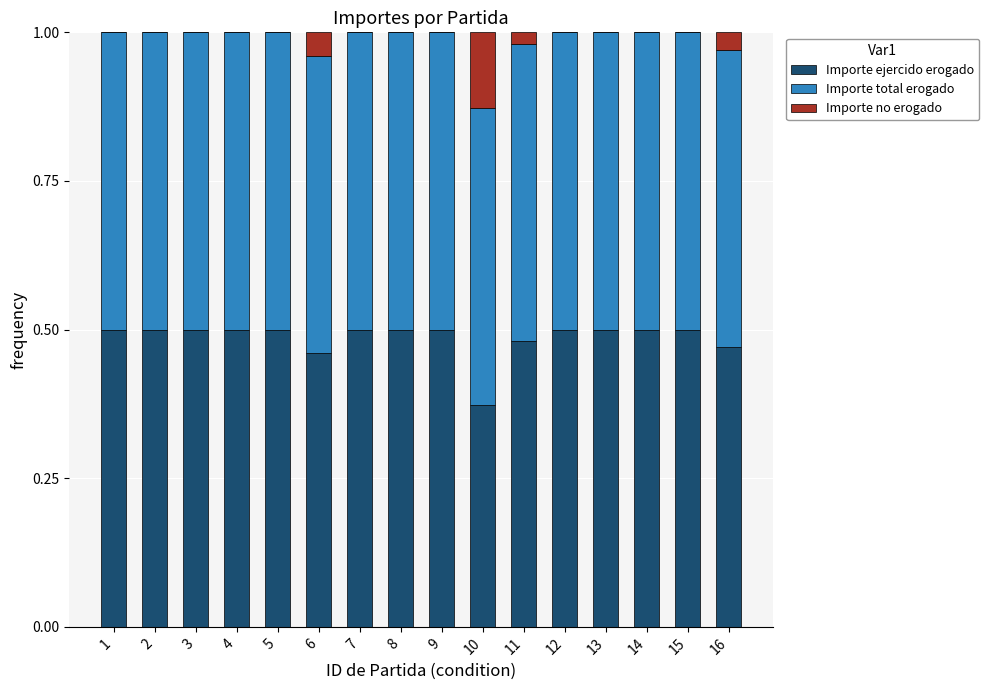

What is the total value across all series at 10?

1.0